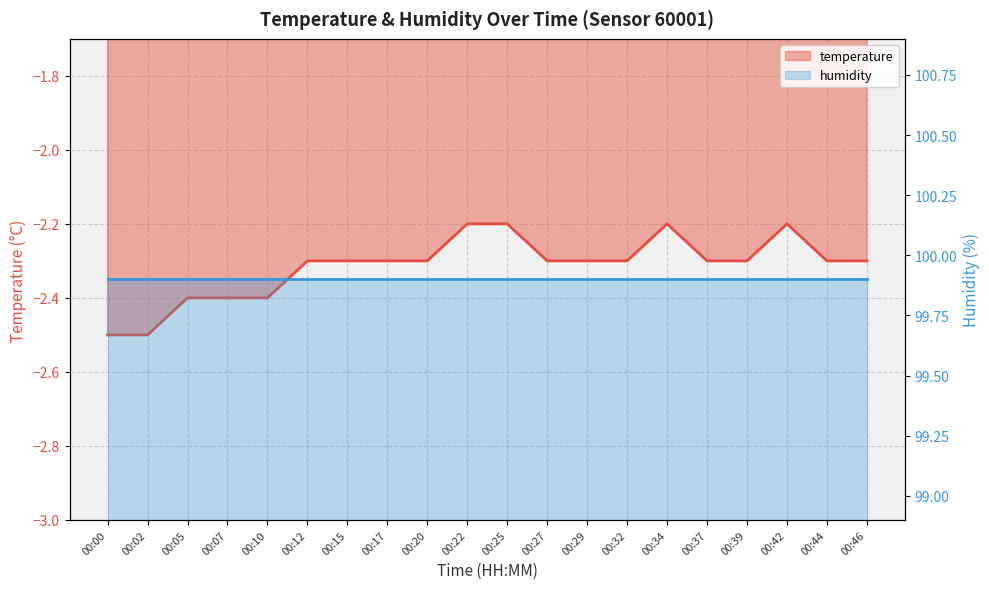

Is it true that the value at 00:46 is -2.3?

True